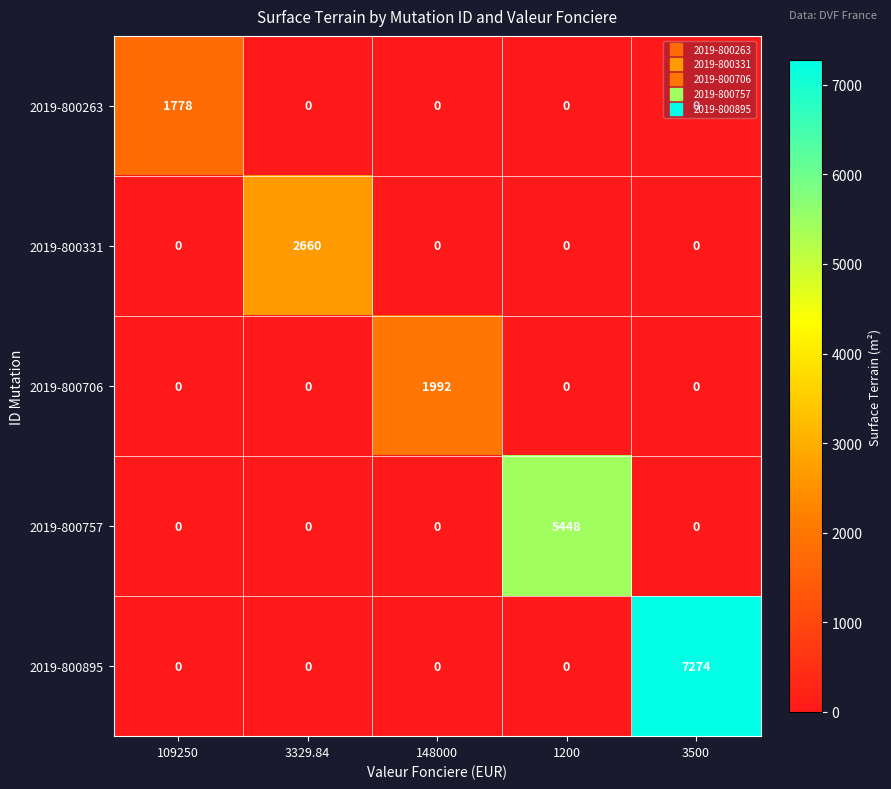

Which series has the largest range (max minus min)?

2019-800895